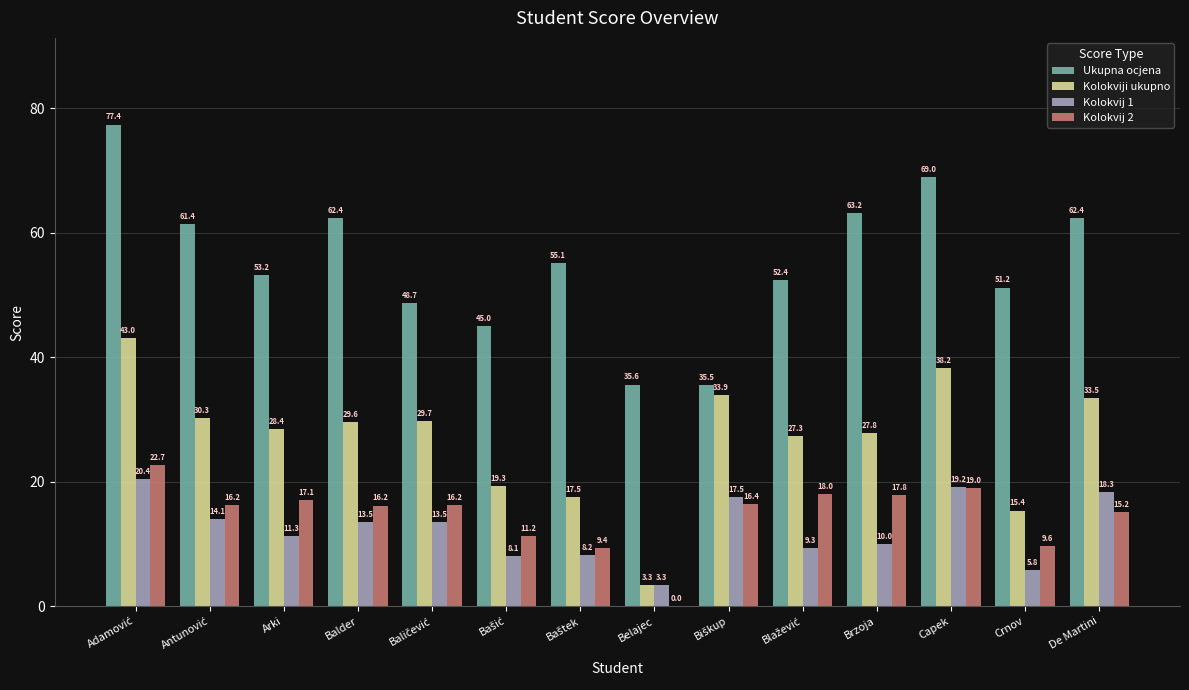

What is the highest value of the Ukupna ocjena series?

77.4